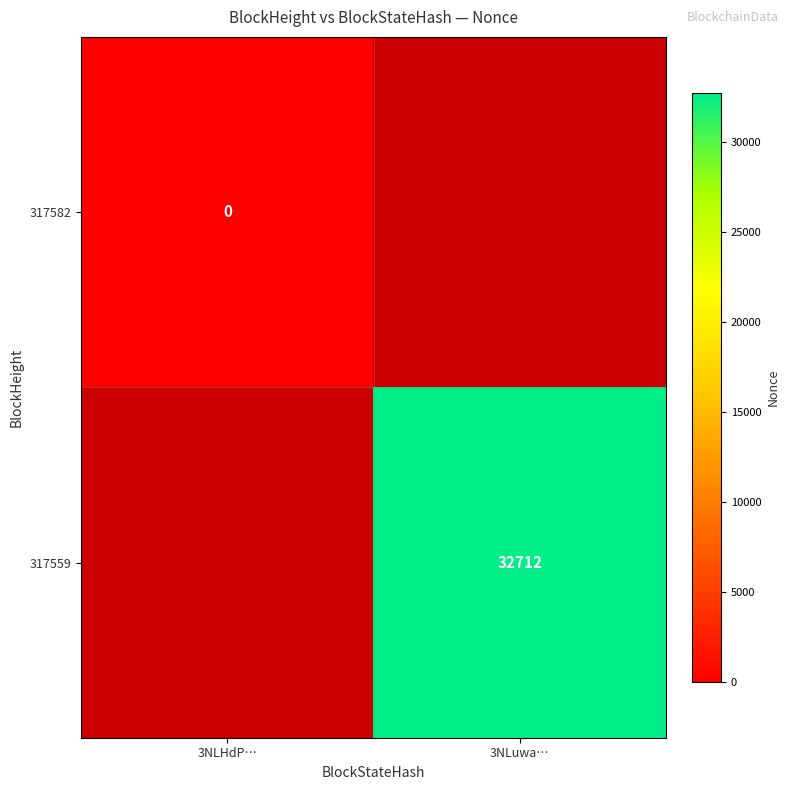

True or false: 317559 has a value of 16590 at 3NLuwa….

False